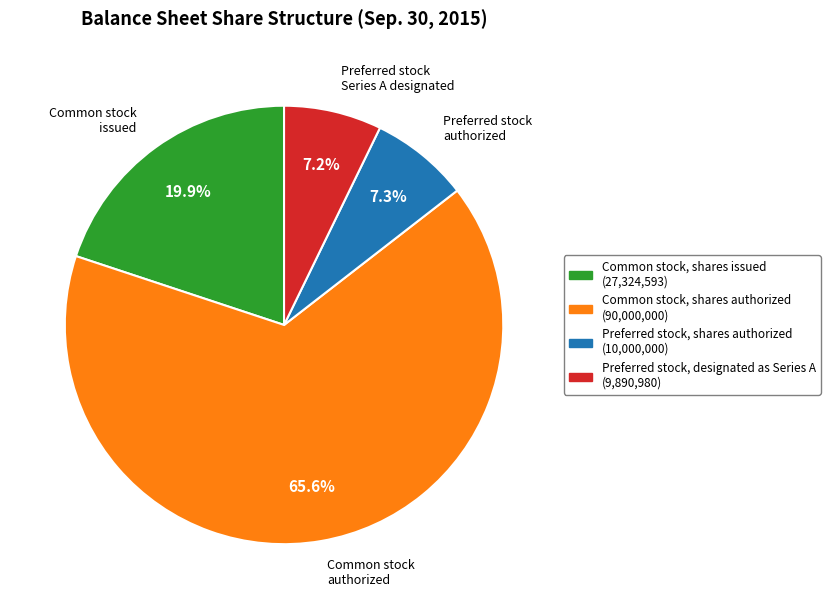

Is there a majority slice in this chart?

Yes